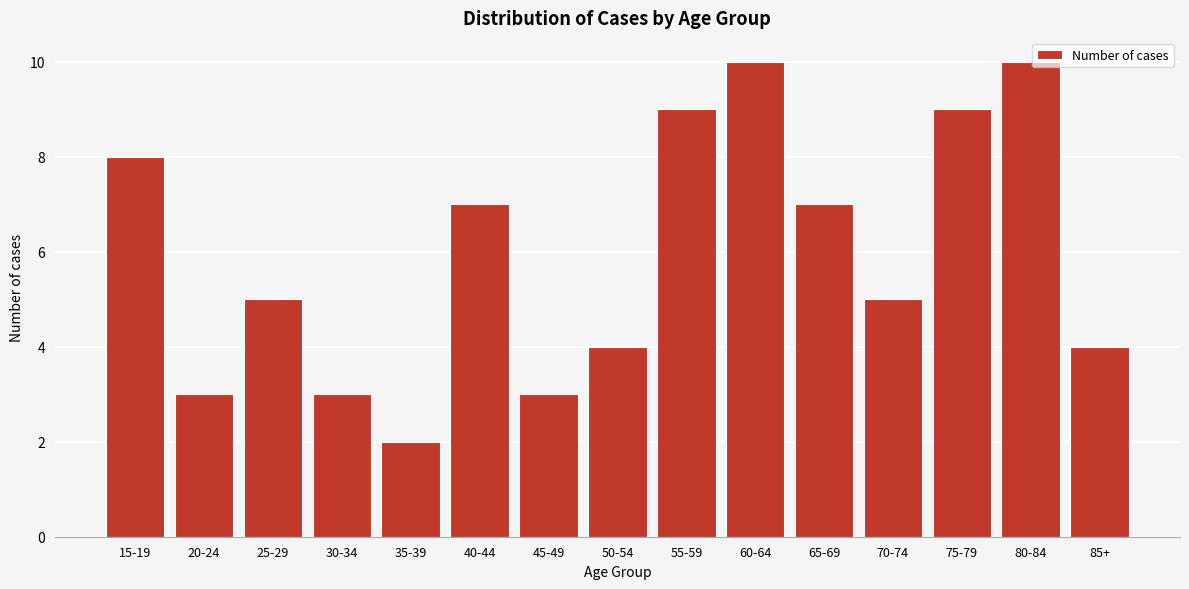

Reading left to right, list all the values displayed in this chart.

8	3	5	3	2	7	3	4	9	10	7	5	9	10	4